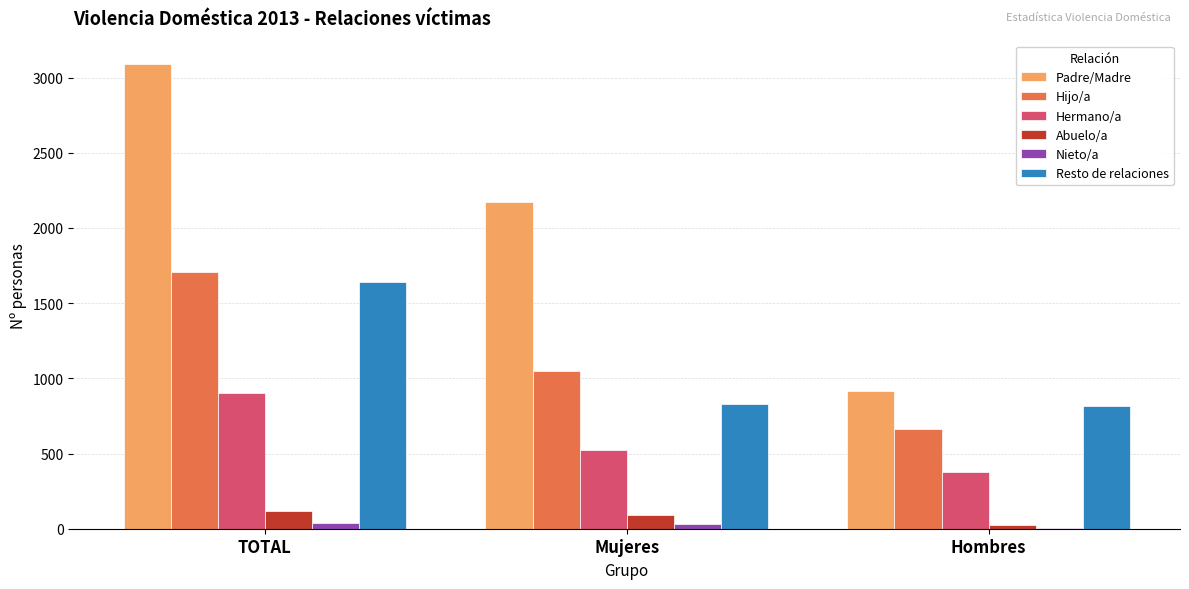

Between TOTAL and Mujeres, which series saw the biggest shift?

Padre/Madre